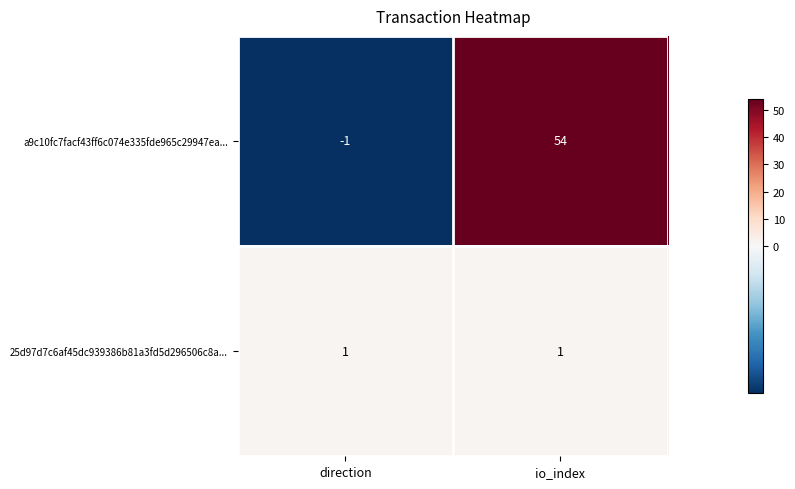

Which label corresponds to the largest value in the chart?

io_index